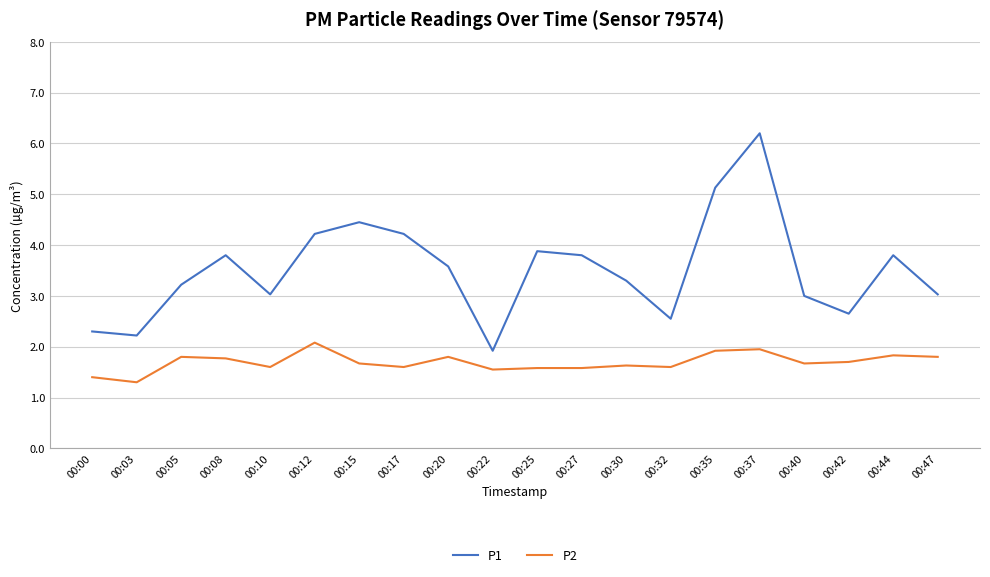

What is the spread (max minus min) of values at 00:05?

1.4